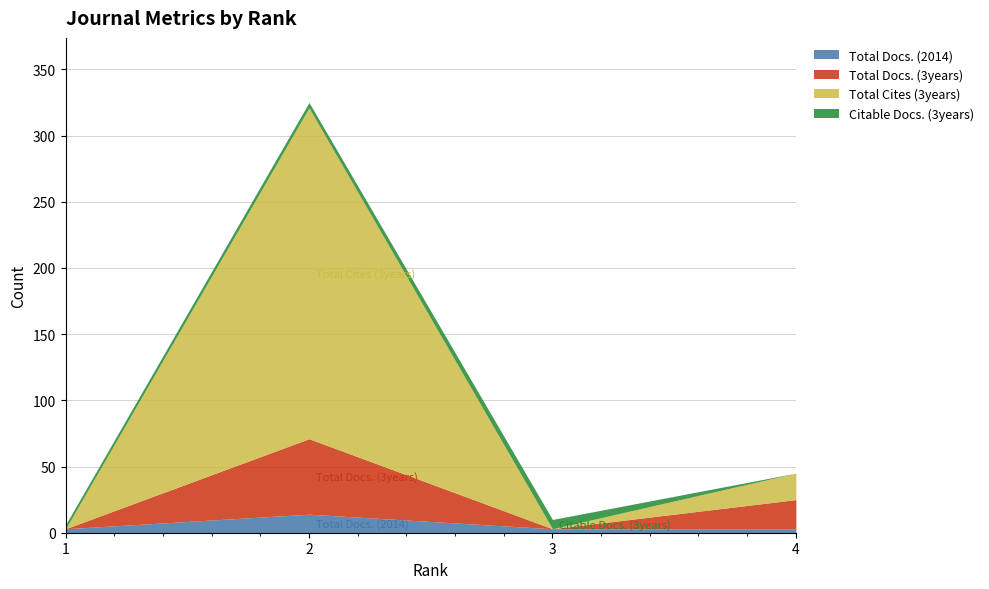

Reading left to right, list all the values displayed in this chart.

Total Docs. (2014): 1=3	2=14	3=3	4=3
Total Docs. (3years): 1=0	2=57	3=0	4=22
Total Cites (3years): 1=0	2=250	3=0	4=20
Citable Docs. (3years): 1=3	2=4	3=7	4=0